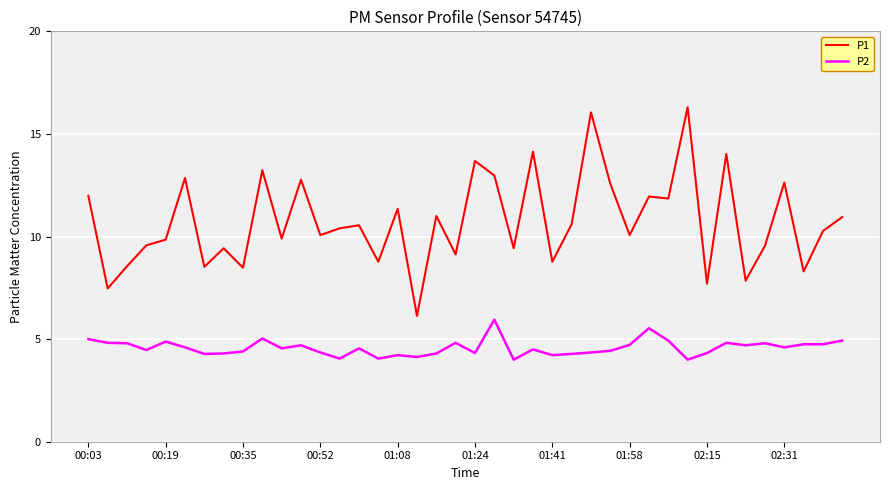

Which series has the largest total across all categories?

P1